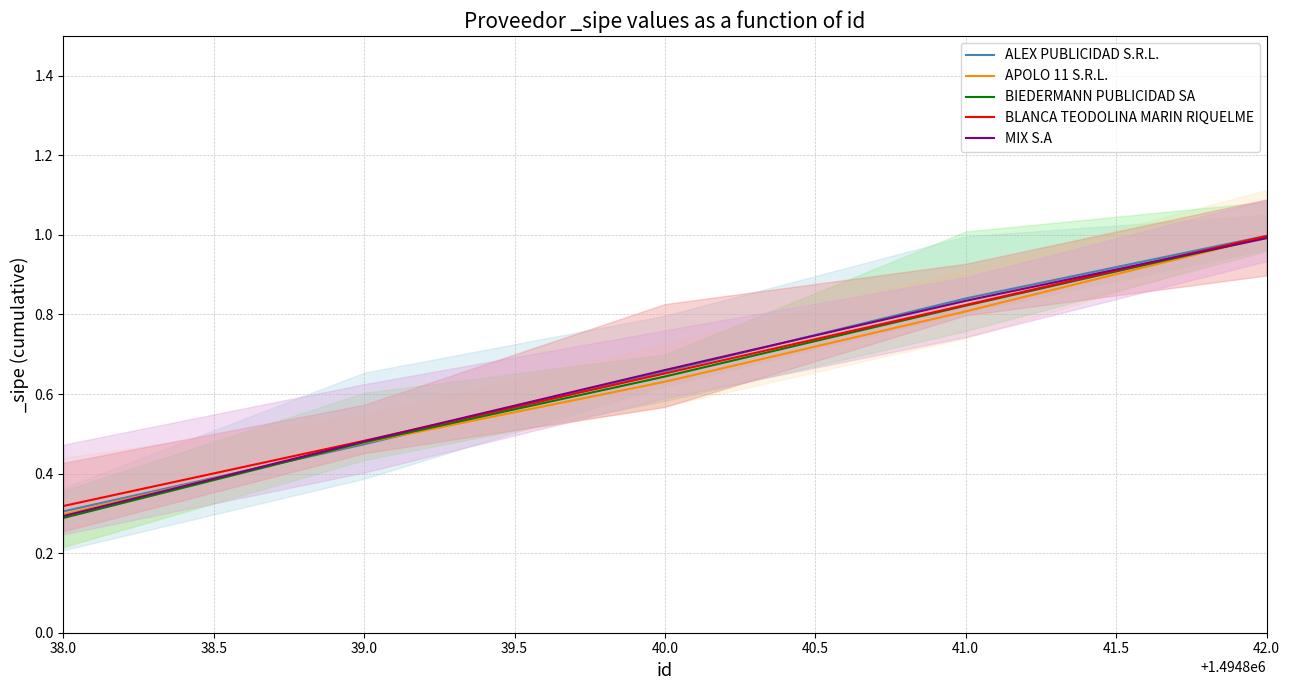

Which category has the highest value in the BIEDERMANN PUBLICIDAD SA series?

42.0